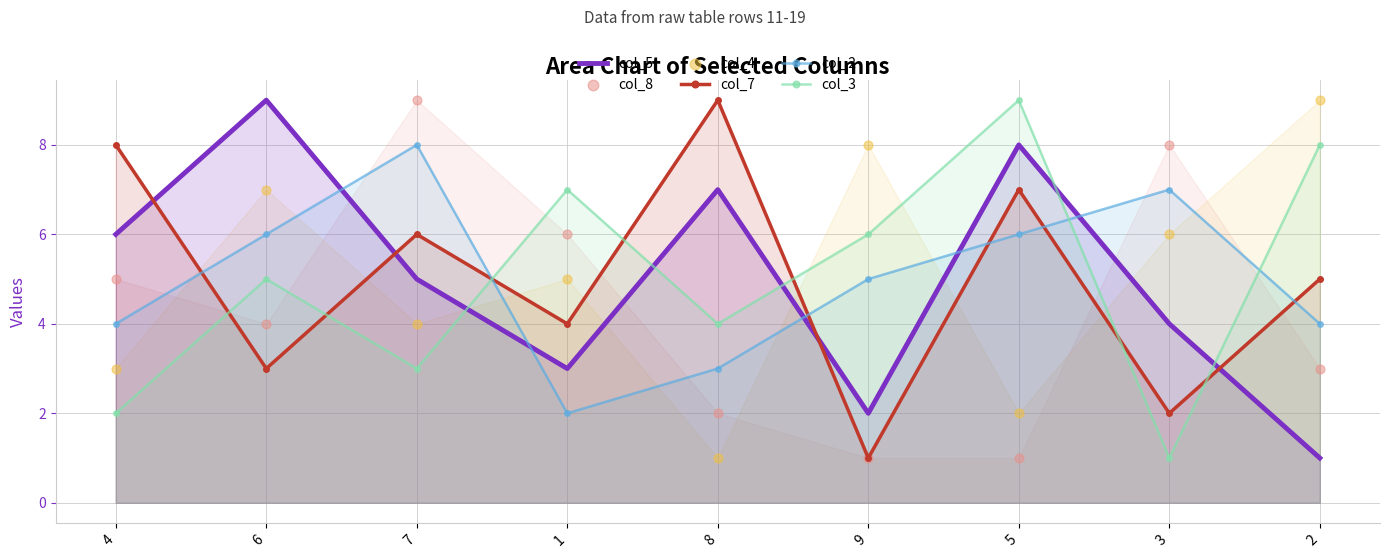

Is the value of col_3 at 2 greater than the value of col_5 at 5?

No